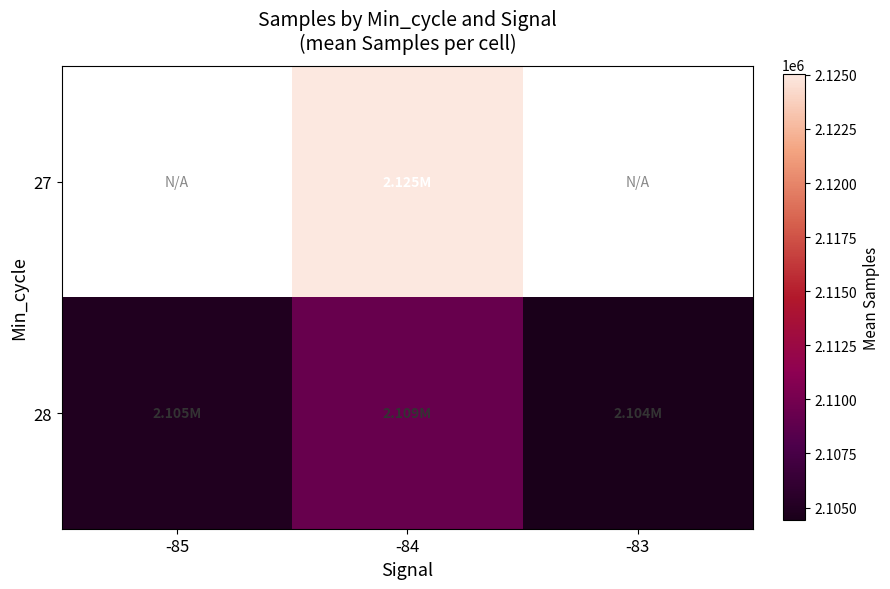

What is the maximum value for 28?

2109305.7